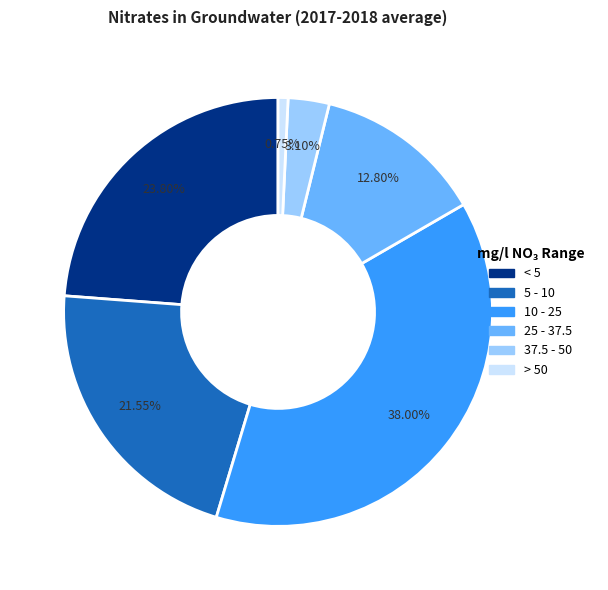

Which has a higher value, > 50 or 5 - 10?

5 - 10